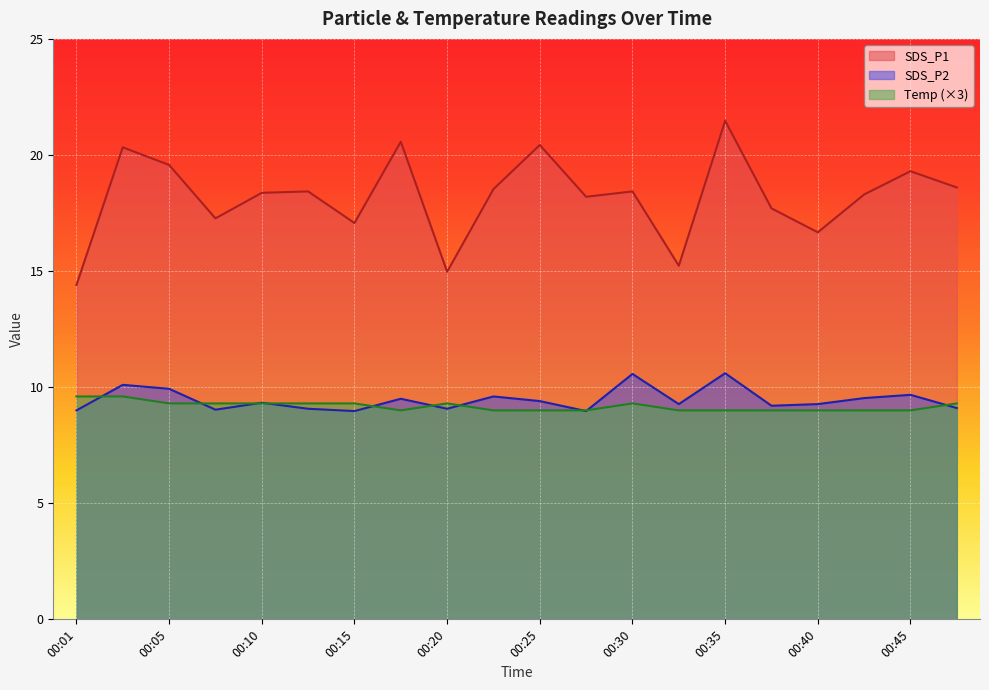

At which label does Temp reach its peak?

00:01